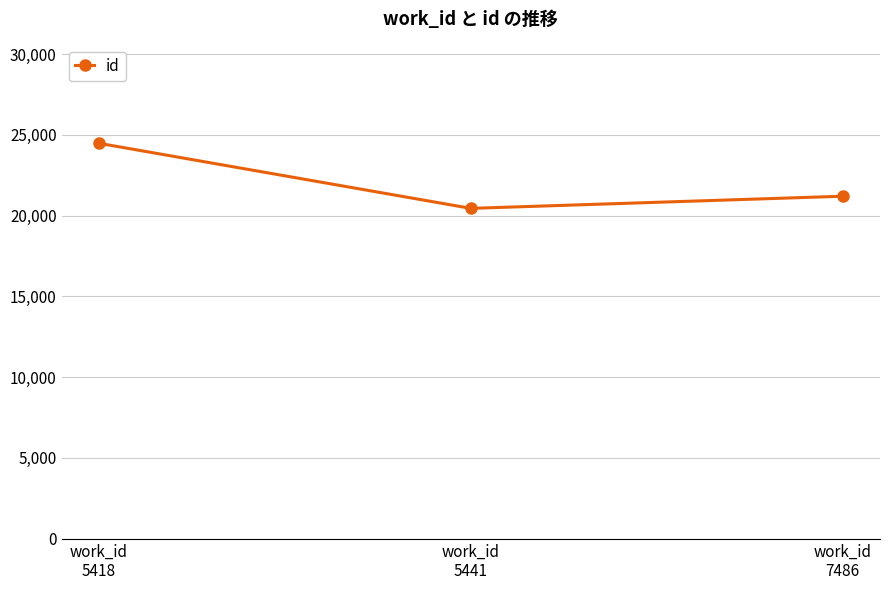

How many values are below 21203?

1